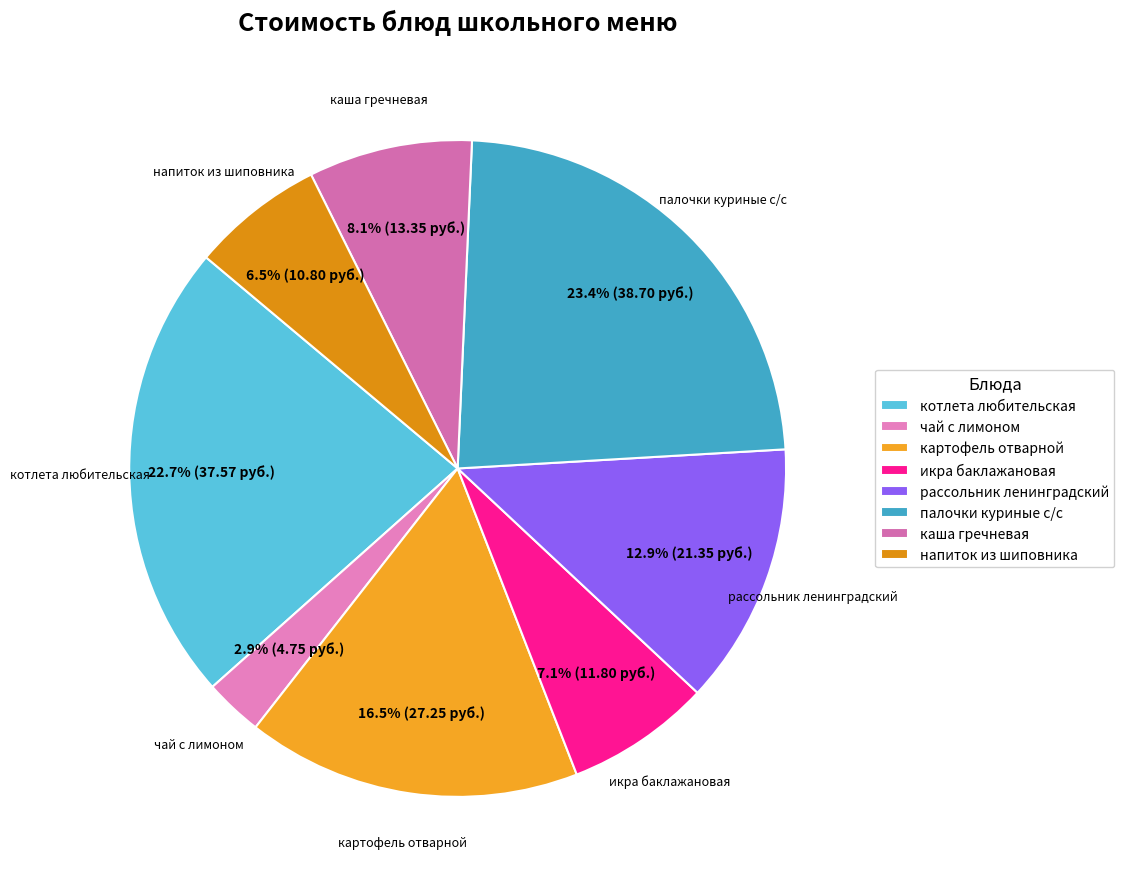

Count the number of slices in the pie.

8